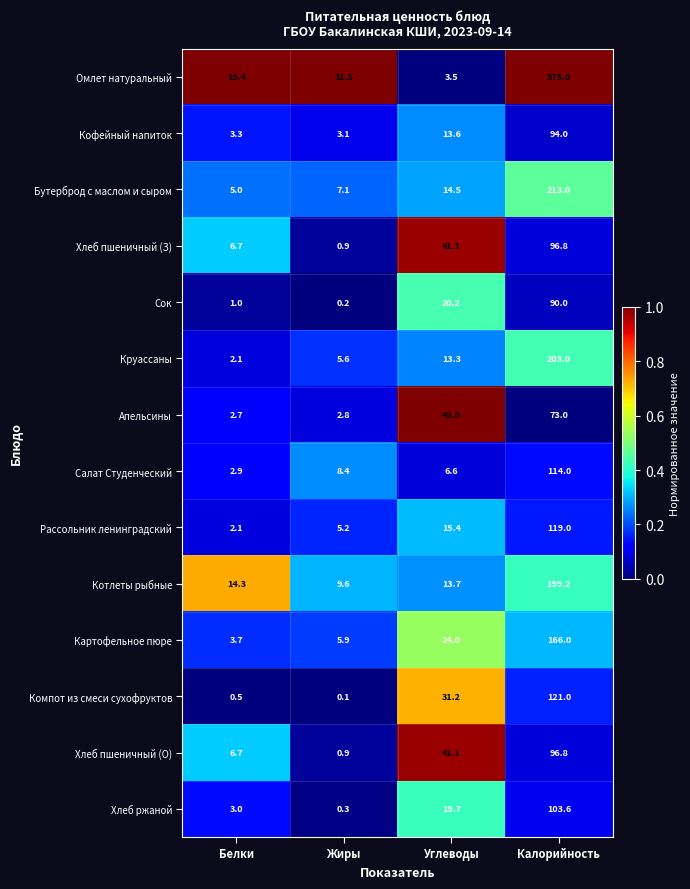

The Салат Студенческий series shows 11.3 at Углеводы. True or false?

False